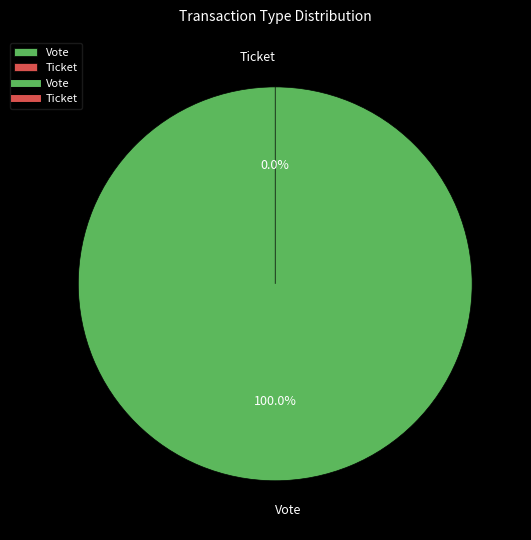

Which has a higher value, Ticket or Vote?

Vote